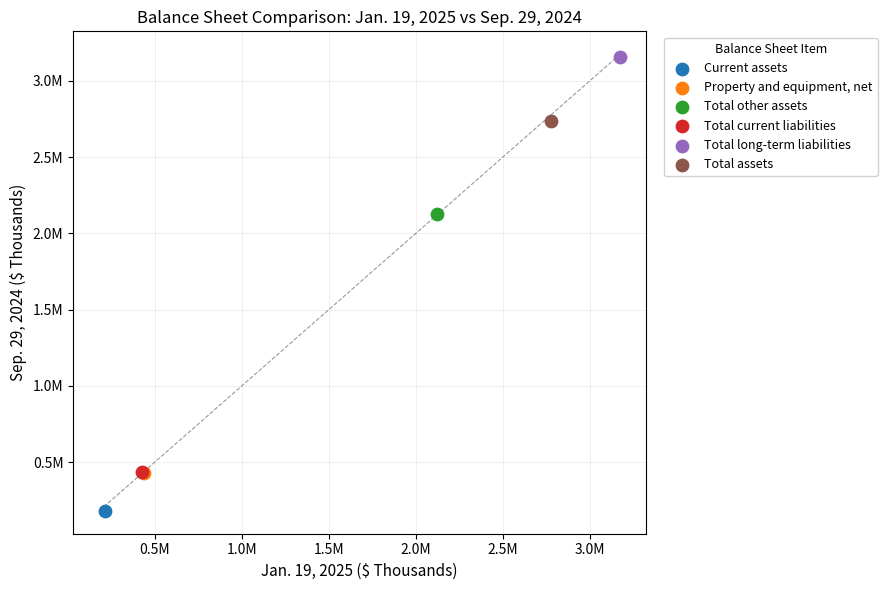

What are all the series names shown in the legend?

Current assets, Property and equipment, net, Total other assets, Total current liabilities, Total long-term liabilities, Total assets